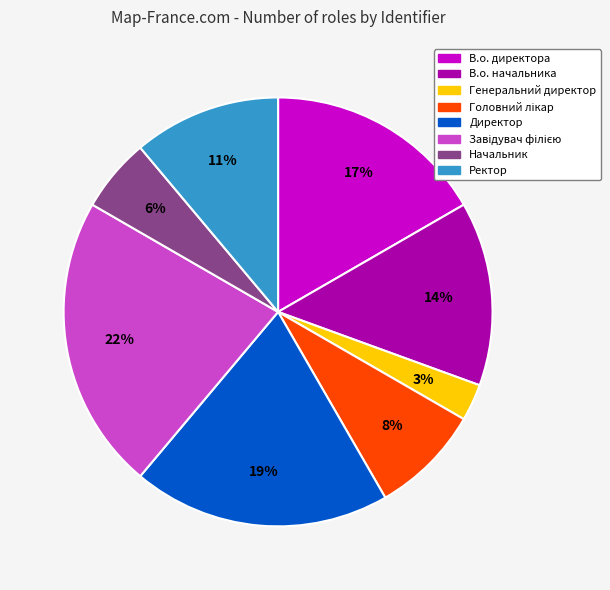

Do В.о. директора and В.о. начальника together represent more than half of the pie?

No